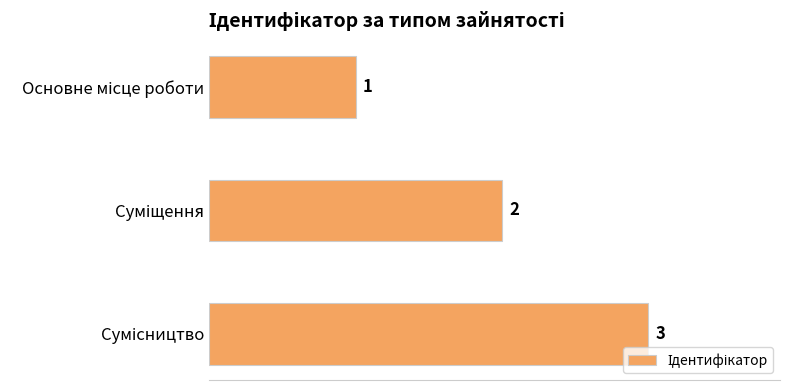

What is the difference between the maximum and second lowest values?

1